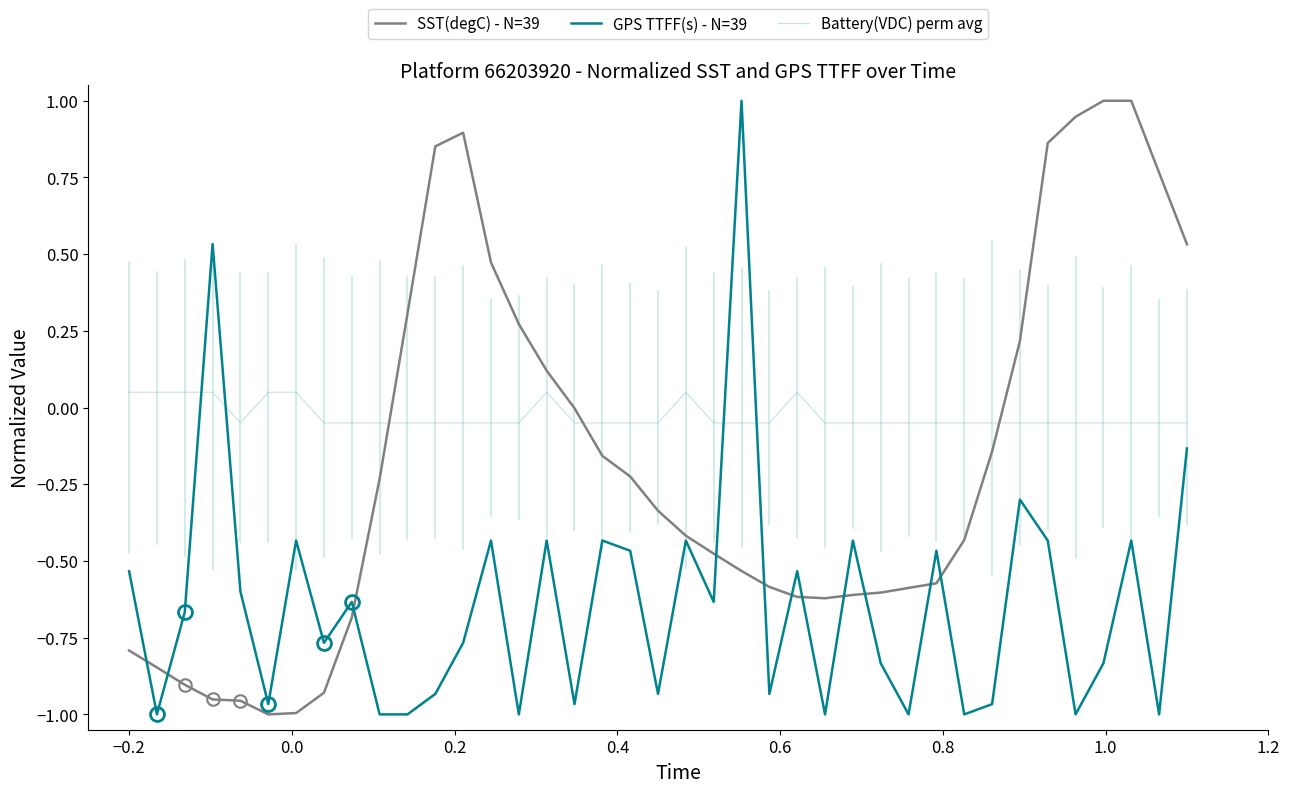

Rank the series by their average value, from highest to lowest.

Battery(VDC) perm avg, SST(degC) - N=39, GPS TTFF(s) - N=39